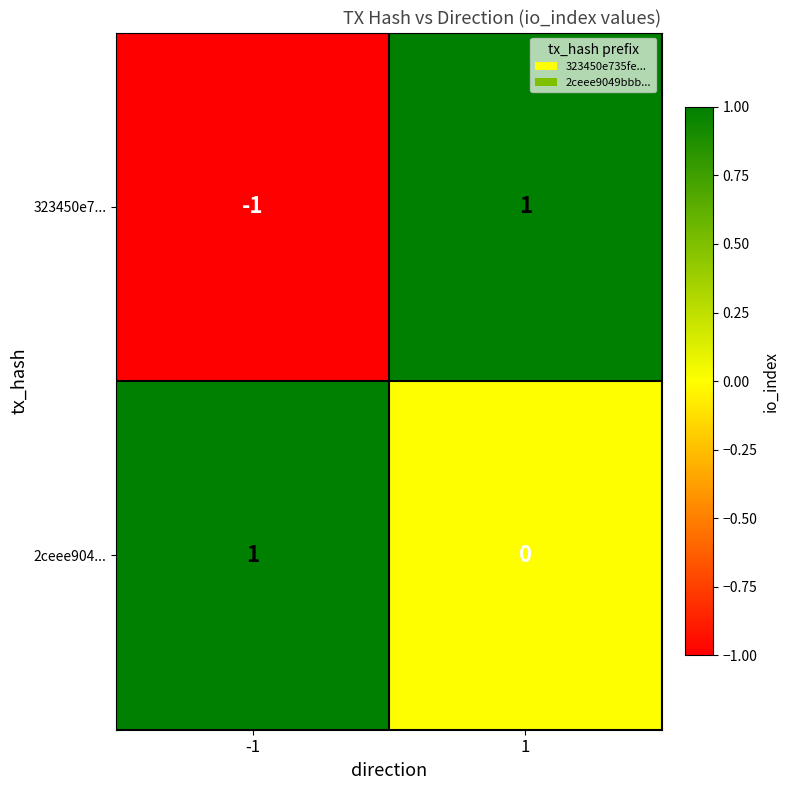

Which series has the largest total across all categories?

2ceee904...